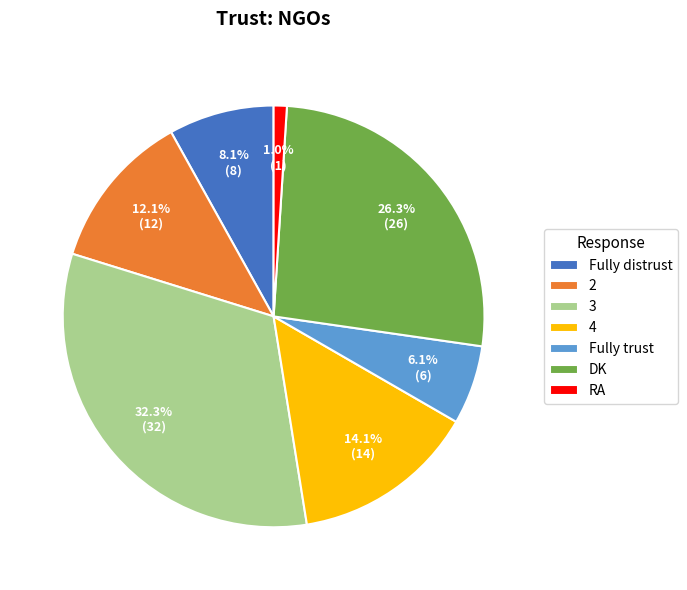

What is the largest slice in the pie chart?

3